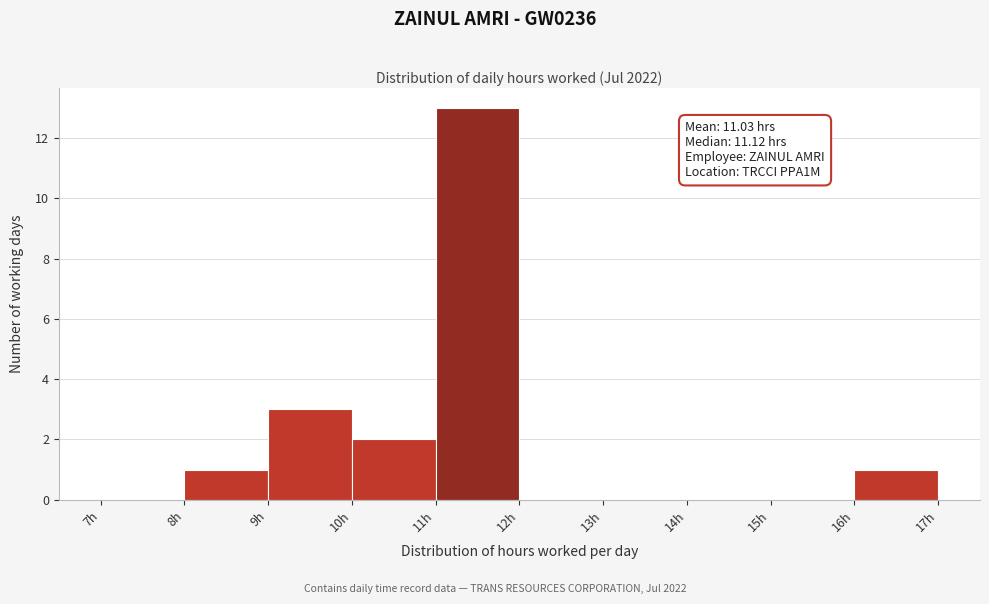

Which range on the x-axis has the tallest bar?

11 to 12